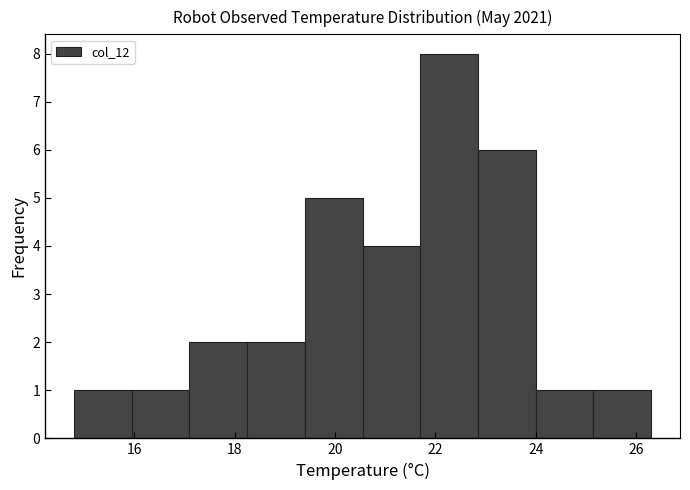

Reading left to right, transcribe this chart: for each bar, give the range it covers on the x-axis and its height. Neither the bar edges nor the heights are printed on the chart, so give them approximately, as read against the axes.

14.80 to 15.95: 1
15.95 to 17.10: 1
17.10 to 18.25: 2
18.25 to 19.40: 2
19.40 to 20.55: 5
20.55 to 21.70: 4
21.70 to 22.85: 8
22.85 to 24.00: 6
24.00 to 25.15: 1
25.15 to 26.30: 1